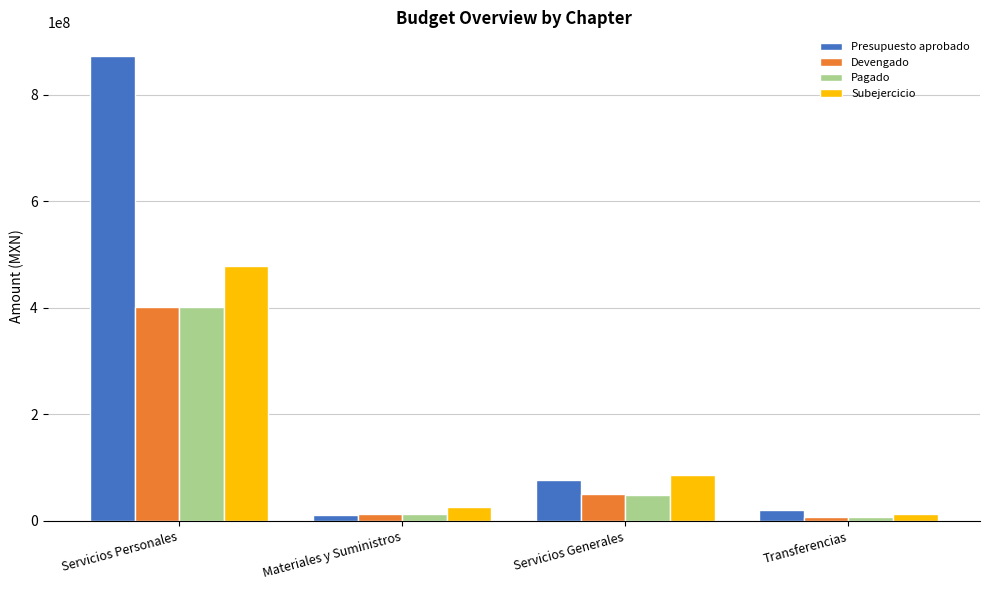

Which series has the largest total across all categories?

Presupuesto aprobado